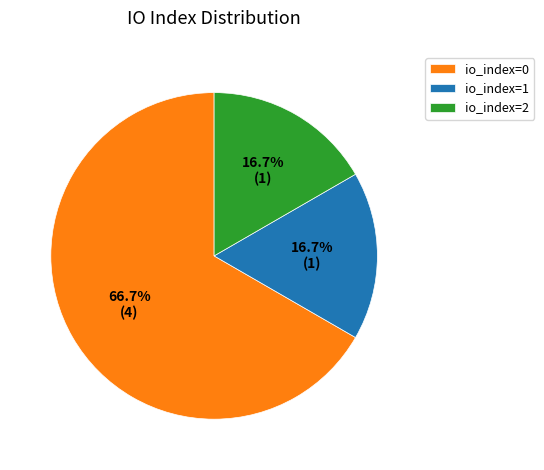

What is the largest slice in the pie chart?

io_index=0